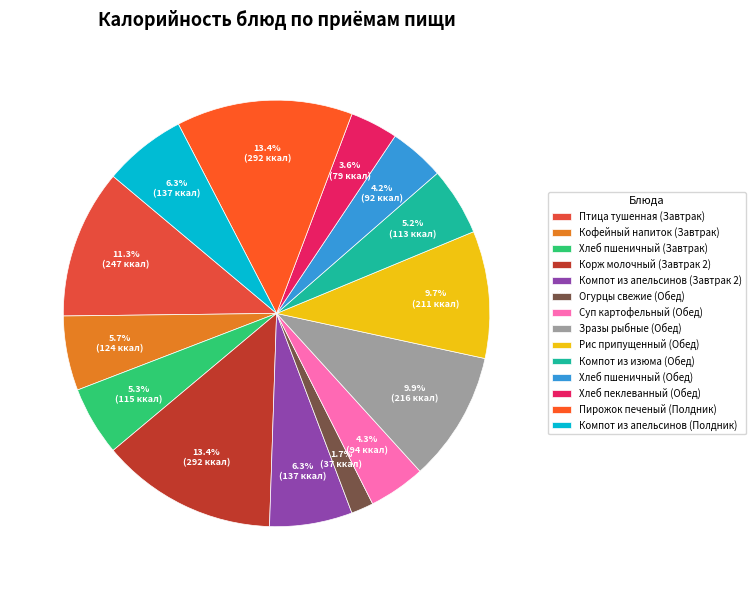

To the nearest percent, what portion does Хлеб пеклеванный (Обед) represent?

4%